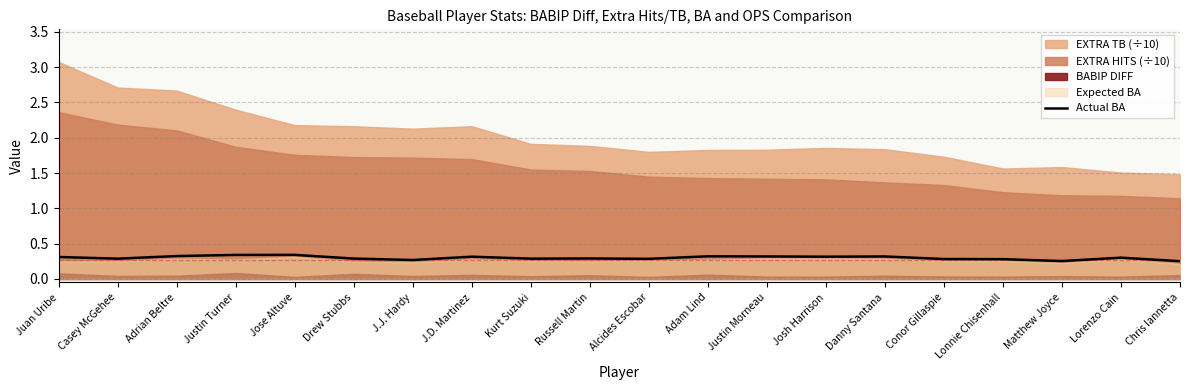

What is the label of the 11th point from the left?

Alcides Escobar